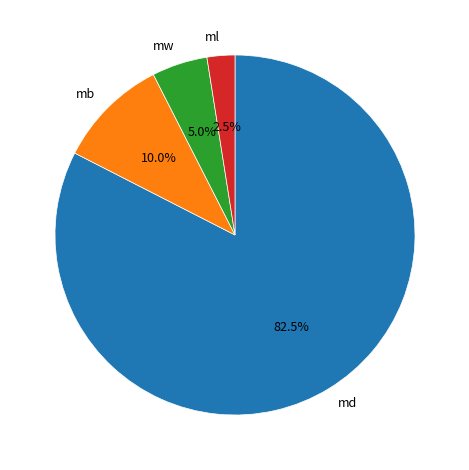

Which slice represents more than half of the pie?

md